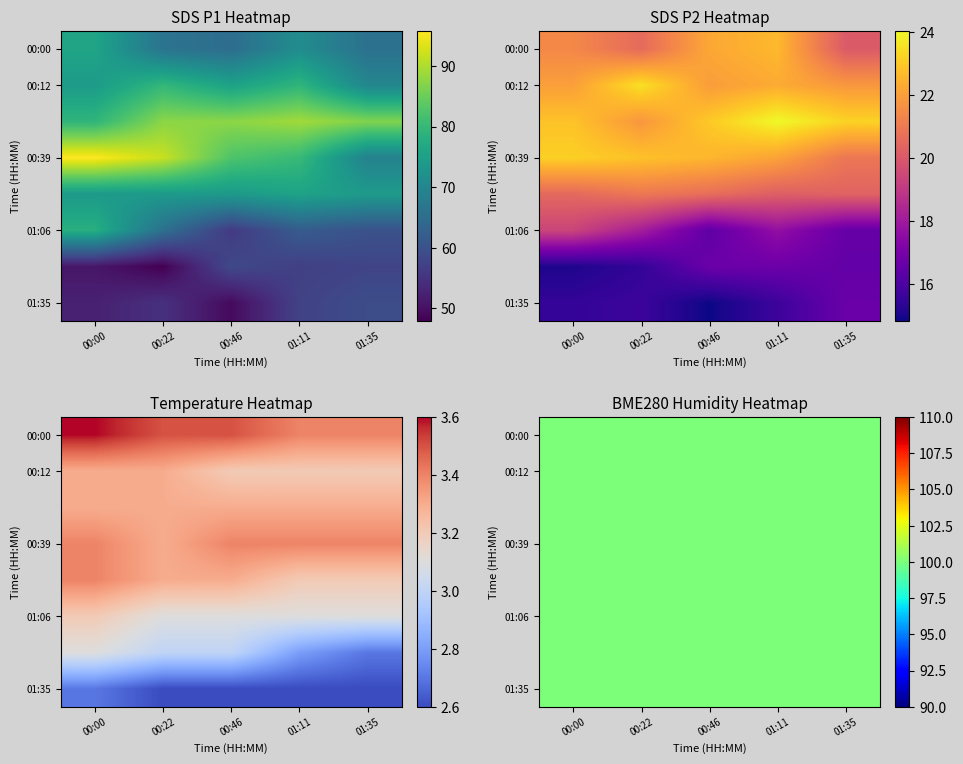

Which label corresponds to the largest value in the chart?

00:00